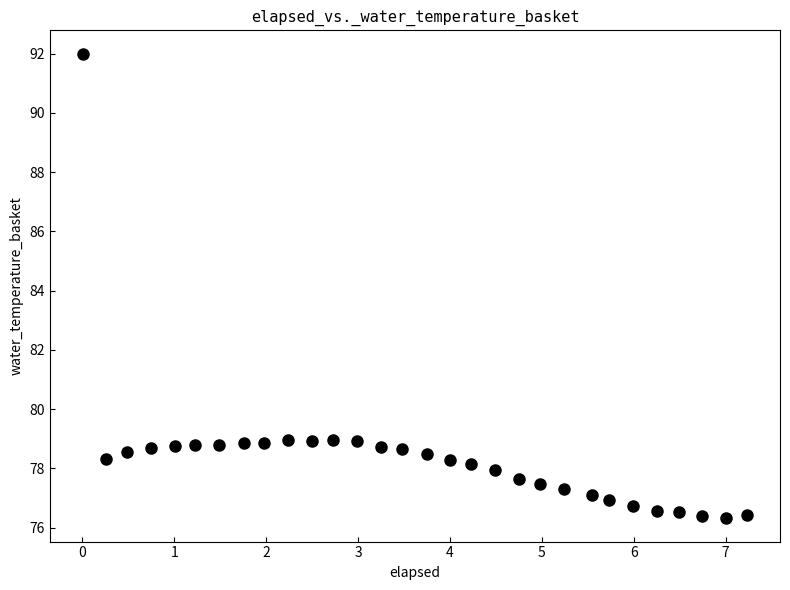

What is the range of Y values (max minus min)?

15.7